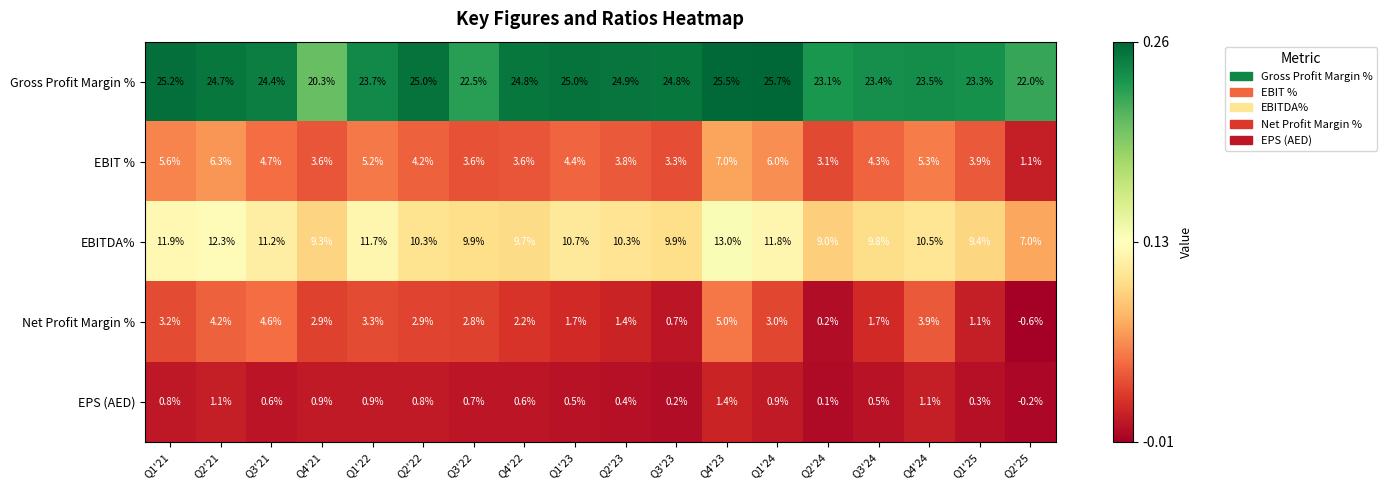

Which series has the widest spread of values?

EBITDA%